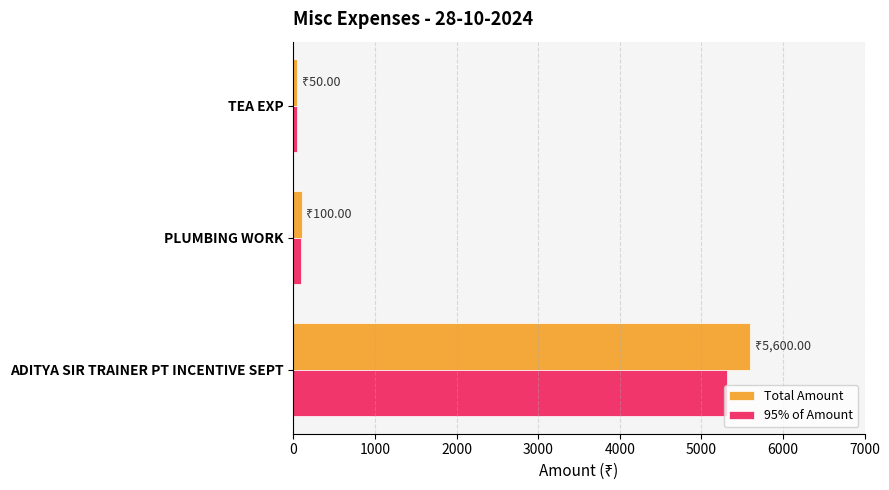

Rank the series by their maximum value, from highest to lowest.

Total Amount, 95% of Amount